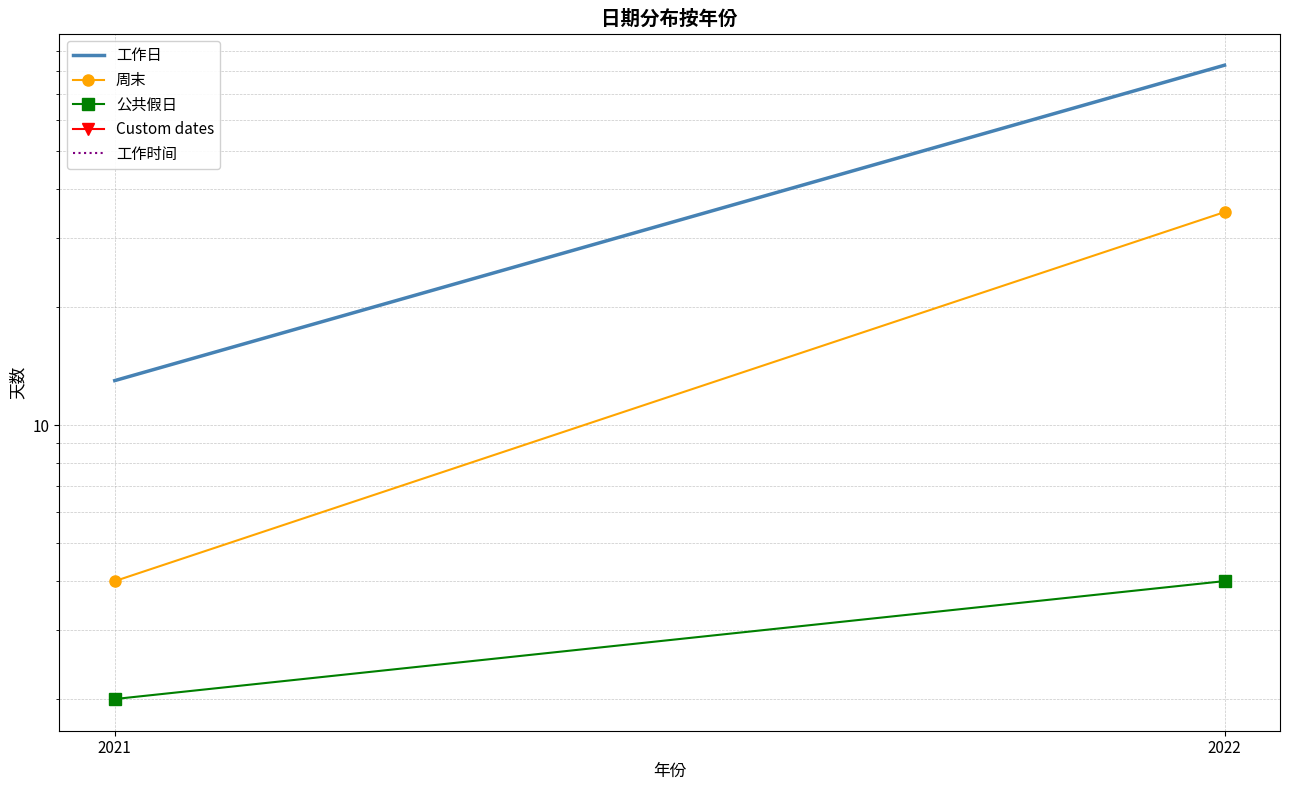

What is the value of the 公共假日 point at the 1st from the left?

2